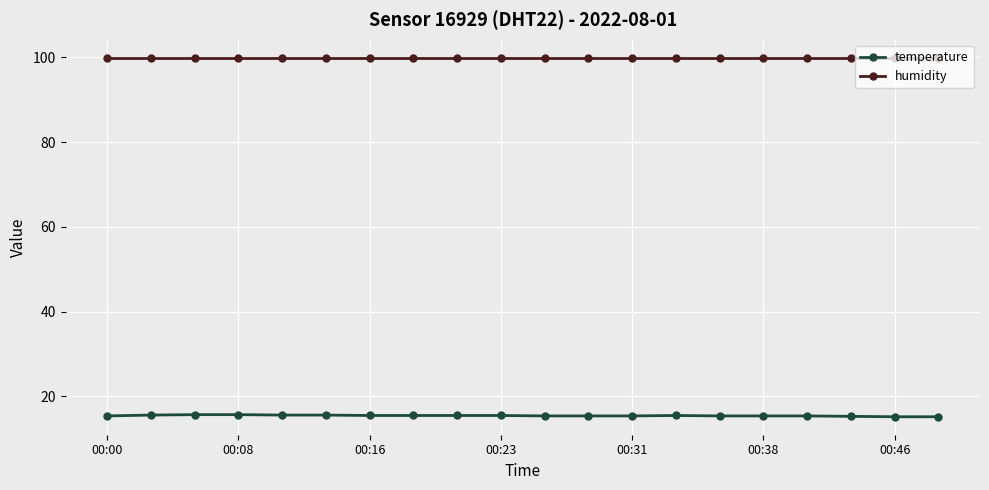

True or false: humidity and temperature intersect in this chart.

False